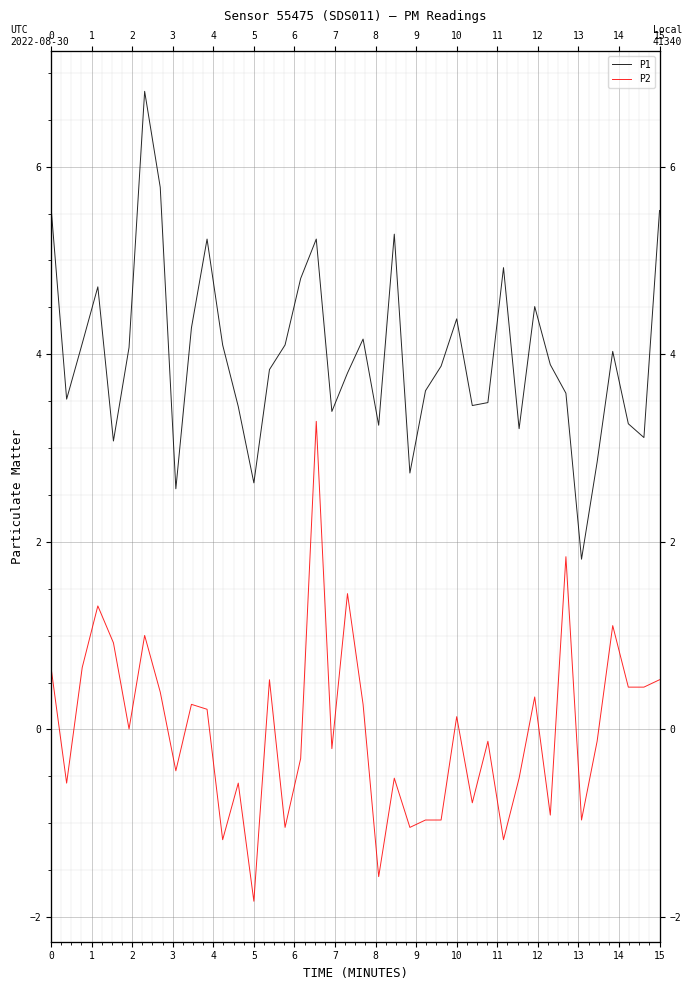

Is the value of P2 at 10 greater than the value of P1 at 36?

No